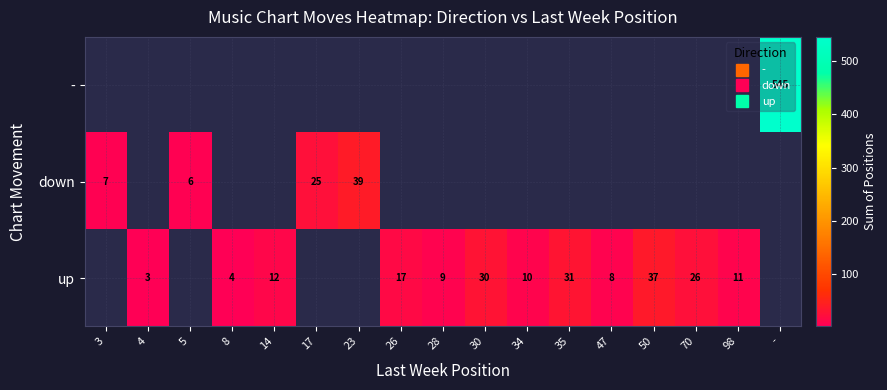

At which label is down closest to 22?

17